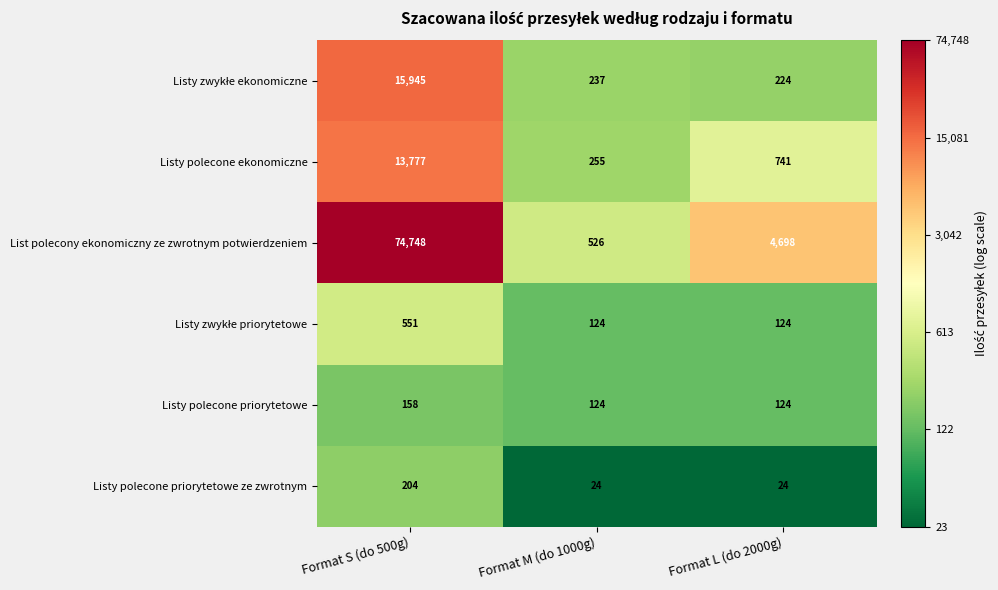

What is the maximum value shown in the chart?

74748